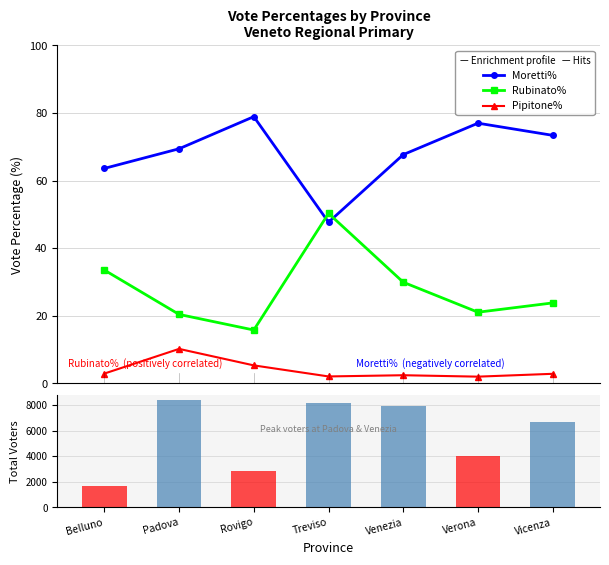

Is it true that Rubinato% equals 24.8 at Treviso?

False